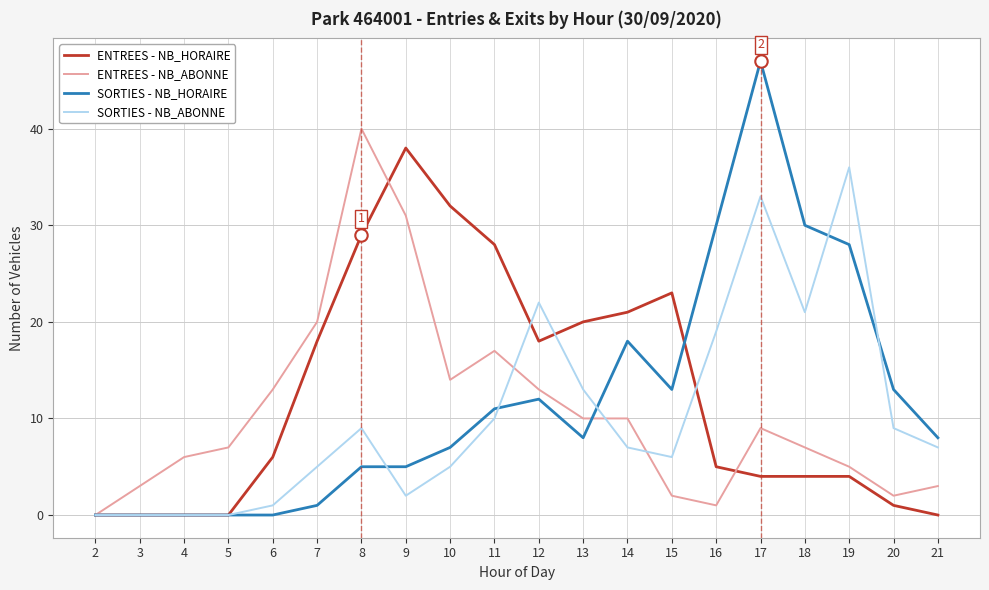

What is the total value across all series at 10?

58